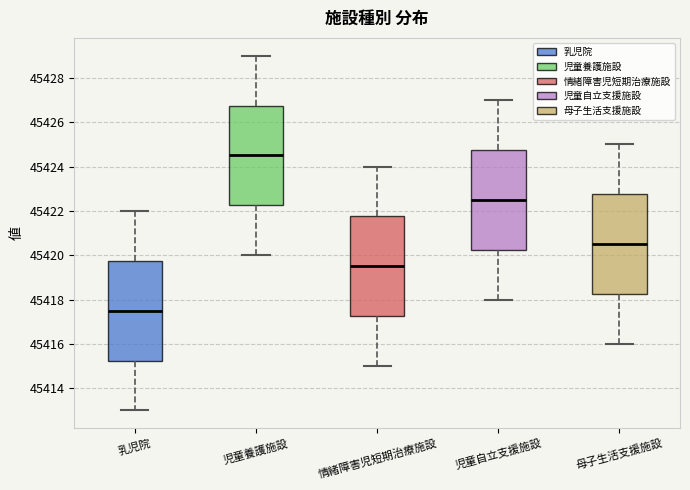

Which box's median line is the lowest?

乳児院